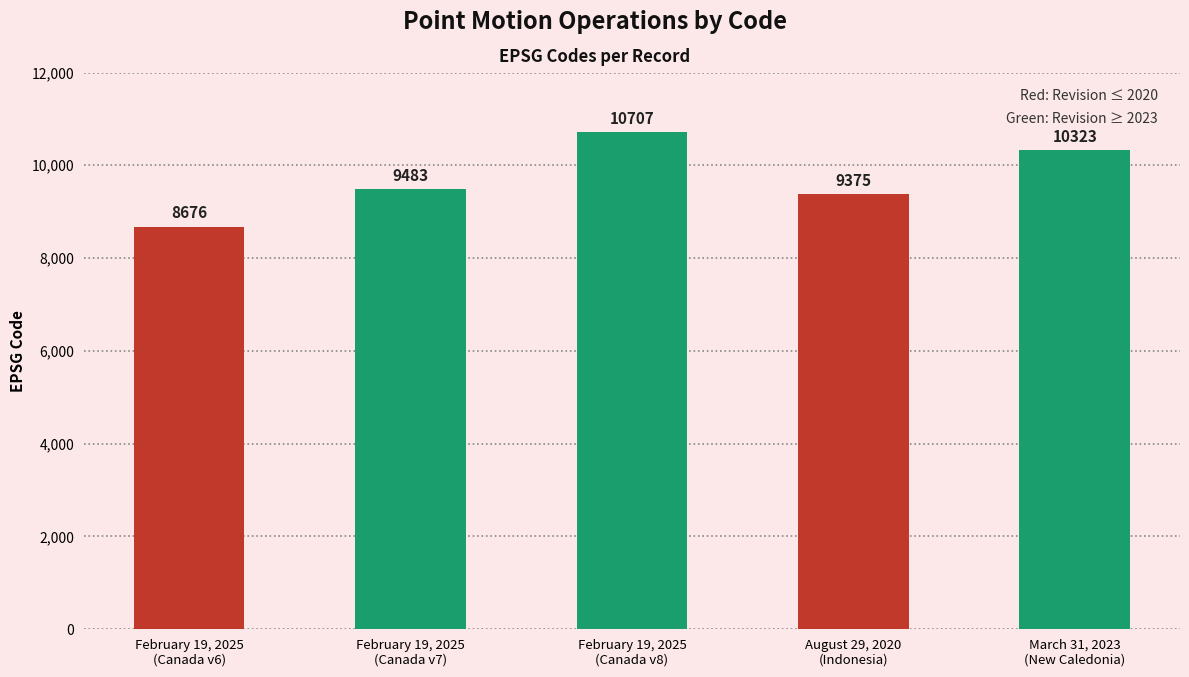

The value at March 31, 2023
(New Caledonia) is 10323. True or false?

True